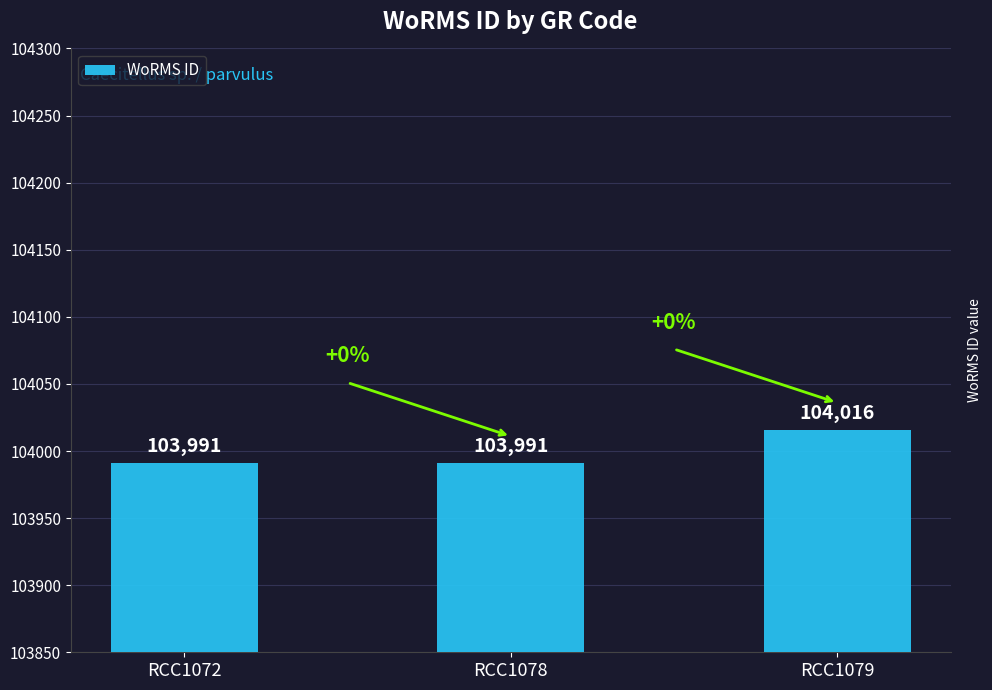

What is the change in value from RCC1072 to RCC1079?

+25